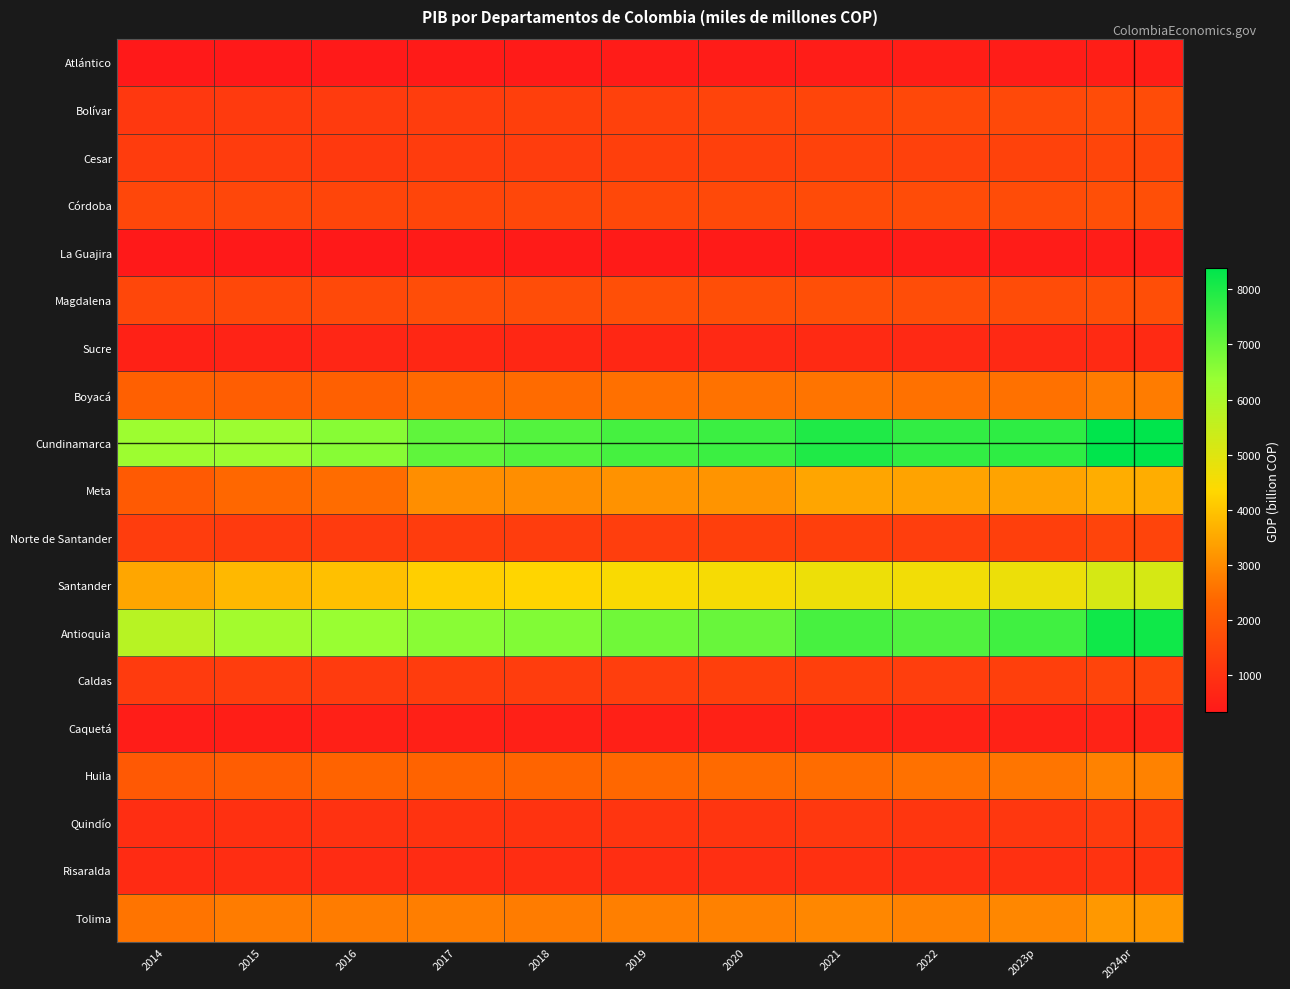

Rank the series at 2022 from highest to lowest value.

Cundinamarca, Antioquia, Santander, Meta, Tolima, Huila, Boyacá, Magdalena, Córdoba, Bolívar, Cesar, Norte de Santander, Caldas, Quindío, Risaralda, Sucre, Caquetá, Atlántico, La Guajira